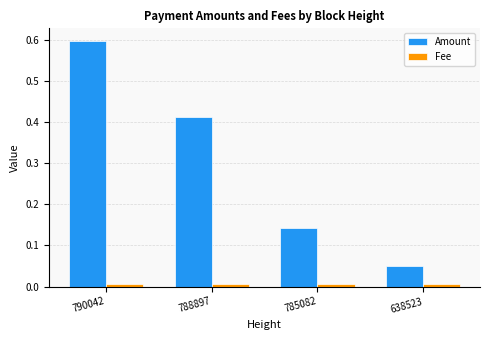

What are all the series names shown in the legend?

Amount, Fee